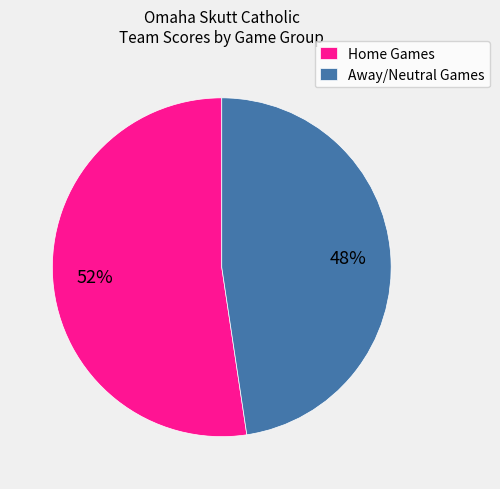

Is it true that Home Games is 52% of the pie?

True